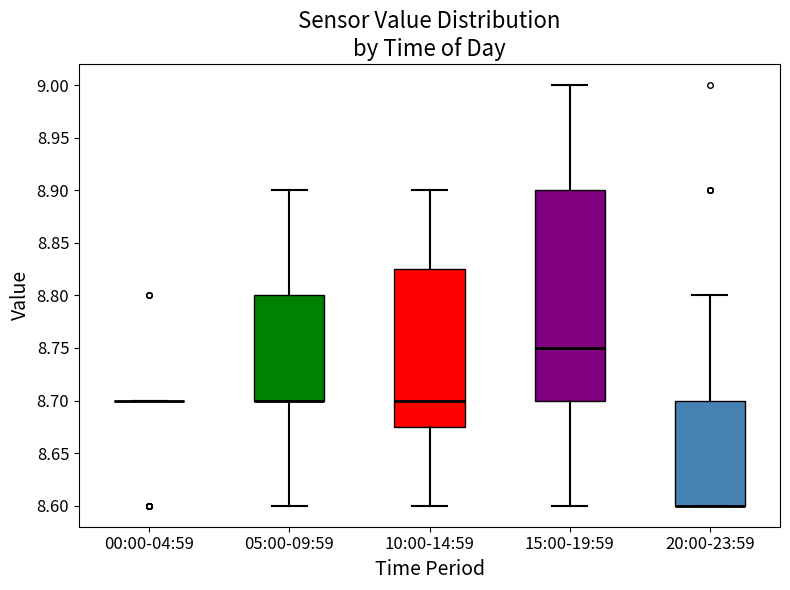

Reading left to right, transcribe this box plot: for each box, give where its median line is, the range the box spans, and where its two whiskers end, as read against the y-axis. The values are not printed on the chart, so give them approximately, as read against the axis.

00:00-04:59: box collapsed to a line at 8.700, whiskers 8.700 to 8.700
05:00-09:59: median 8.700 (drawn on the box's lower edge), box 8.700 to 8.800, whiskers 8.600 to 8.900
10:00-14:59: median 8.700, box 8.675 to 8.825, whiskers 8.600 to 8.900
15:00-19:59: median 8.750, box 8.700 to 8.900, whiskers 8.600 to 9.000
20:00-23:59: median 8.600 (drawn on the box's lower edge), box 8.600 to 8.700, whiskers 8.600 to 8.800